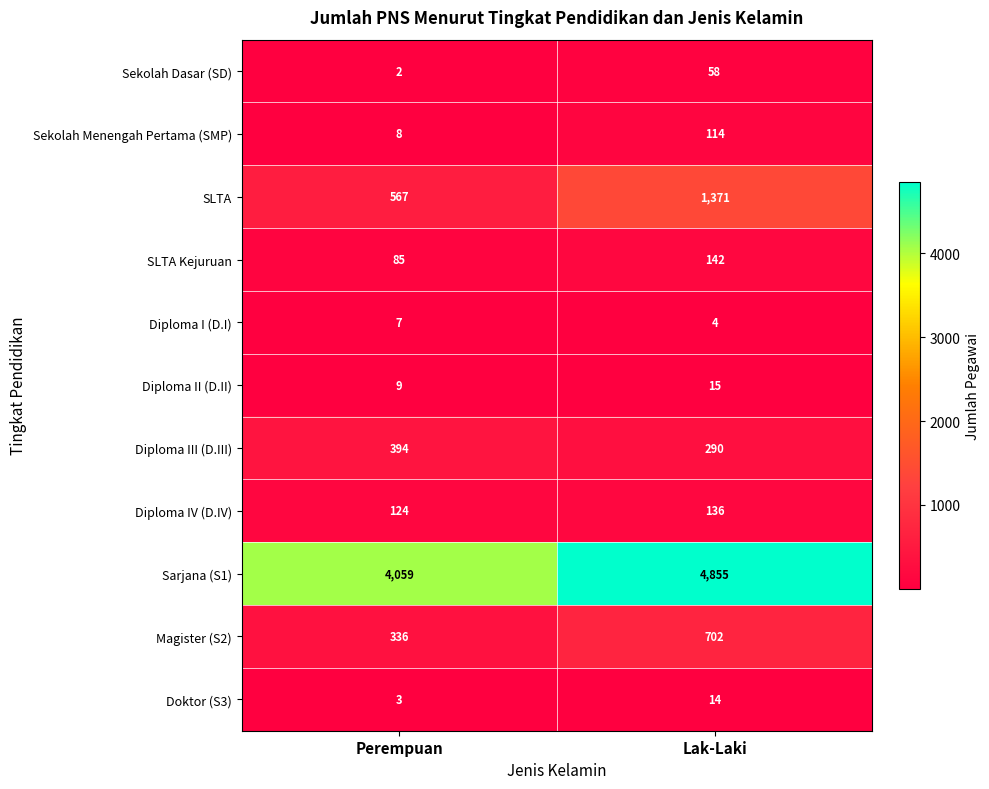

At which label is Diploma IV (D.IV) closest to 130?

Perempuan